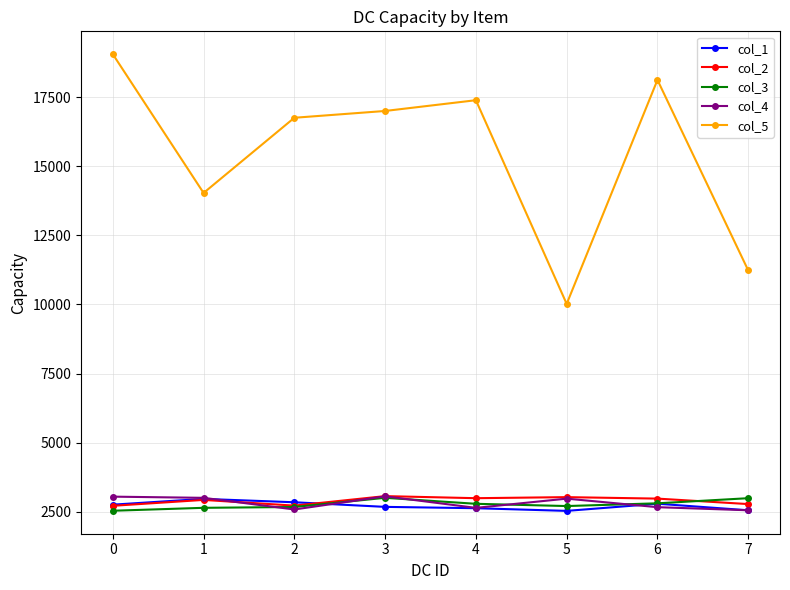

The value of col_2 at 0 is 2716. True or false?

True